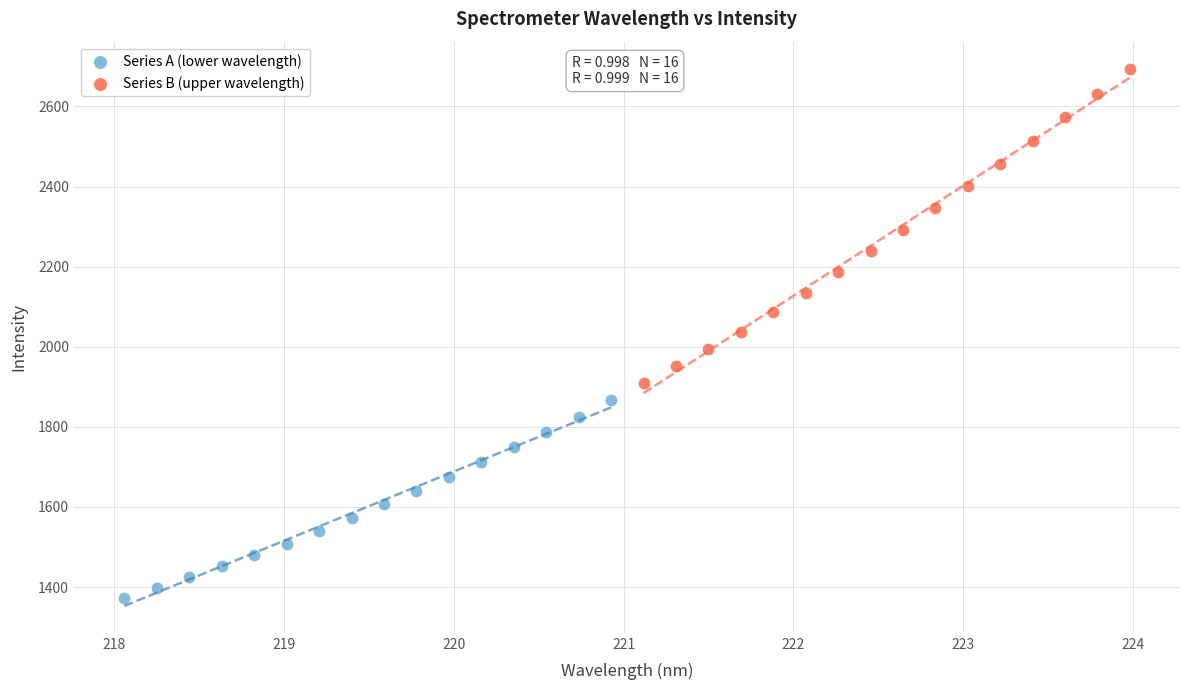

What are all the series names shown in the legend?

Series A (lower wavelength), Series B (upper wavelength)